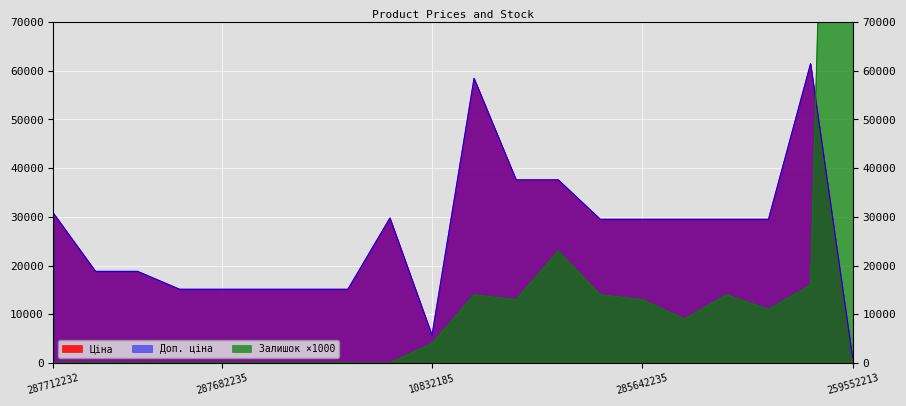

How many times do Ціна and Залишок cross each other?

1